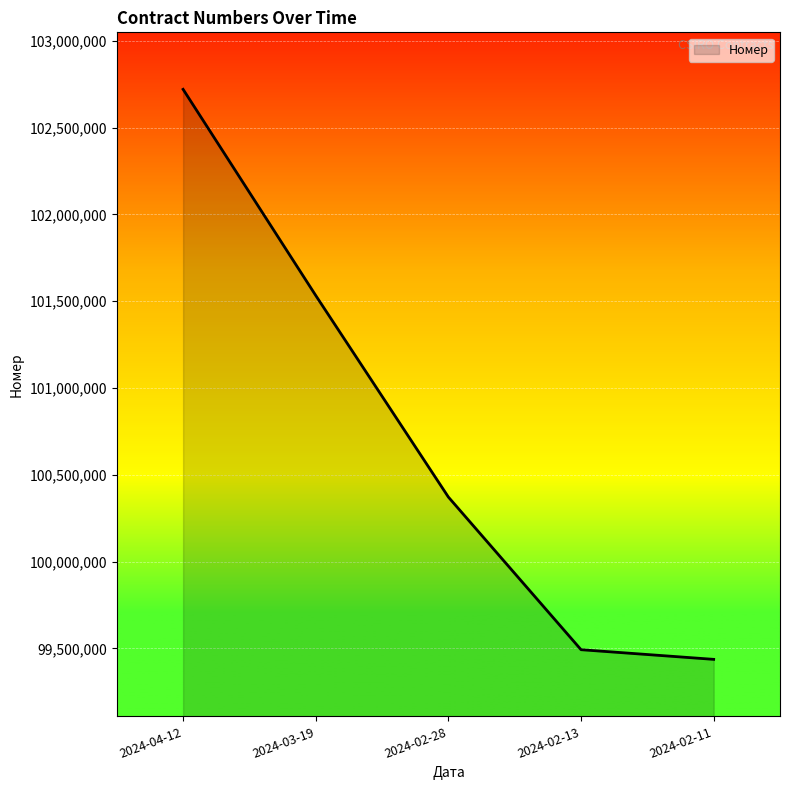

Reading right to left, list all the values displayed in this chart.

2024-02-11=99436546	2024-02-13=99492193	2024-02-28=100371383	2024-03-19=101532503	2024-04-12=102720116